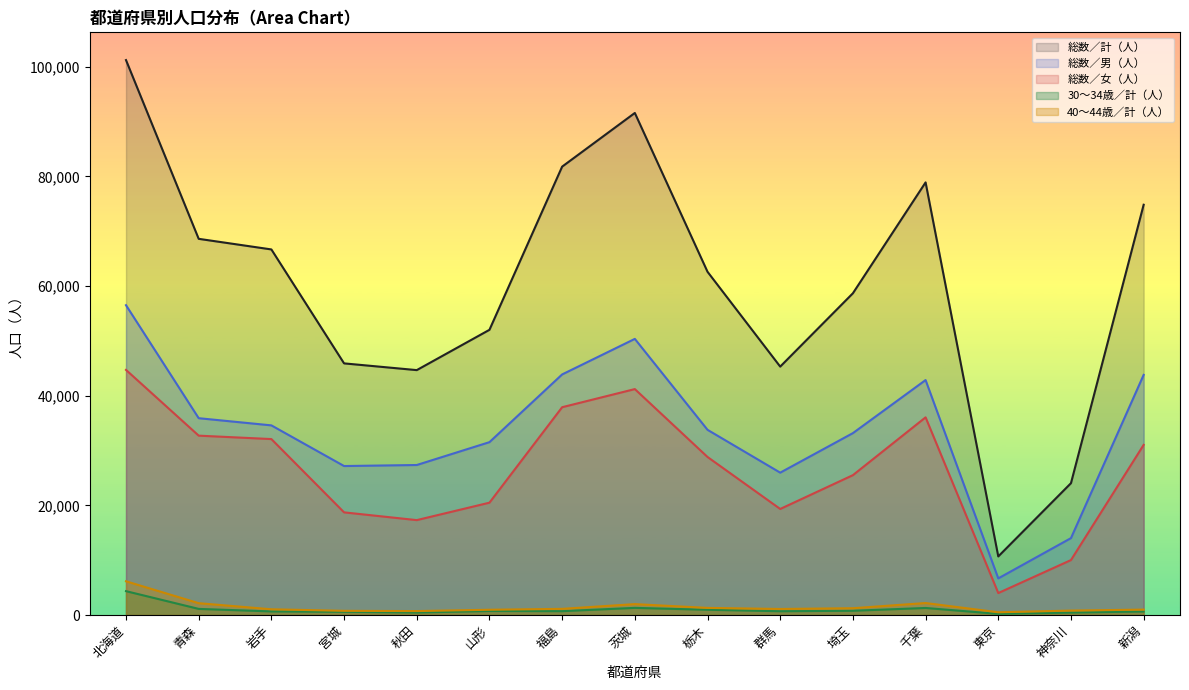

Reading right to left, what are all the values shown in this chart?

総数／計（人）: 74827	24046	10686	78904	58681	45304	62600	91566	81778	52015	44665	45893	66676	68609	101210
総数／男（人）: 43796	14025	6680	42852	33174	25963	33777	50361	43879	31526	27358	27171	34587	35896	56507
総数／女（人）: 31031	10021	4006	36052	25507	19341	28823	41205	37899	20489	17307	18722	32089	32713	44703
30～34歳／計（人）: 642	450	205	1284	776	689	957	1304	701	730	462	587	655	1115	4353
40～44歳／計（人）: 987	808	502	2184	1240	1101	1298	1988	1124	958	718	762	1046	2158	6150